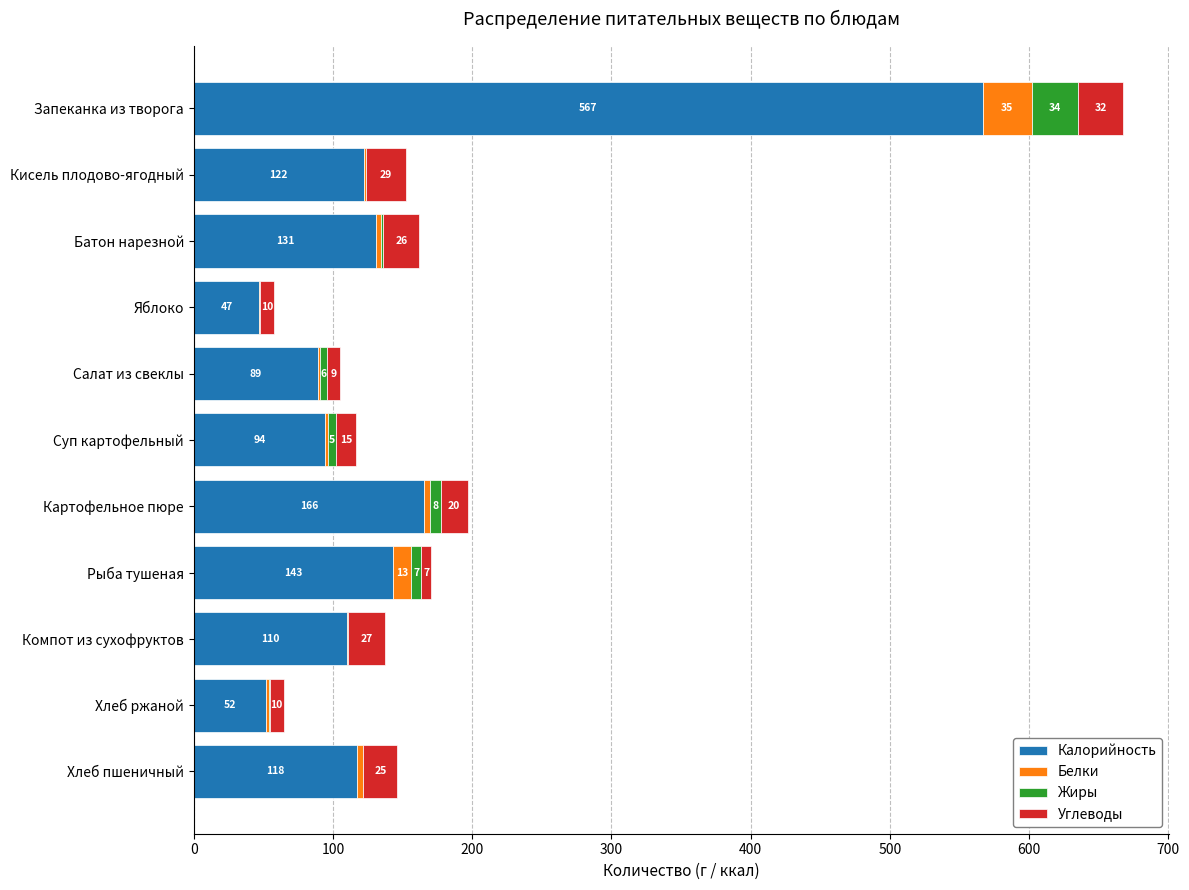

The value of Калорийность at Суп картофельный is 32.1. True or false?

False